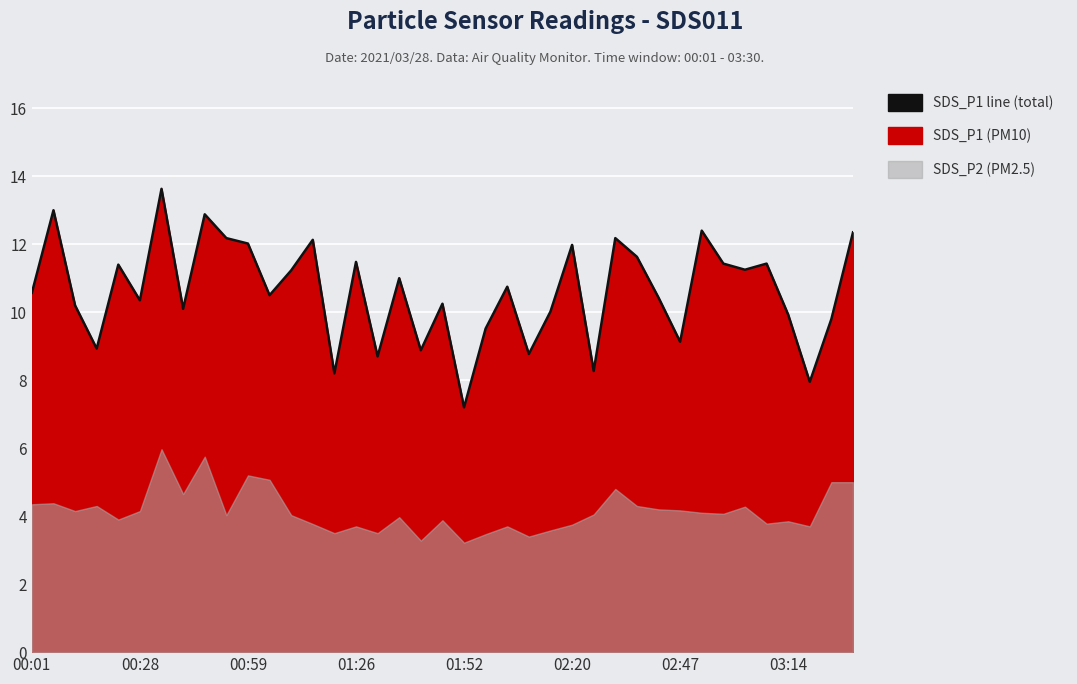

What is the approximate value at 24?

10.0